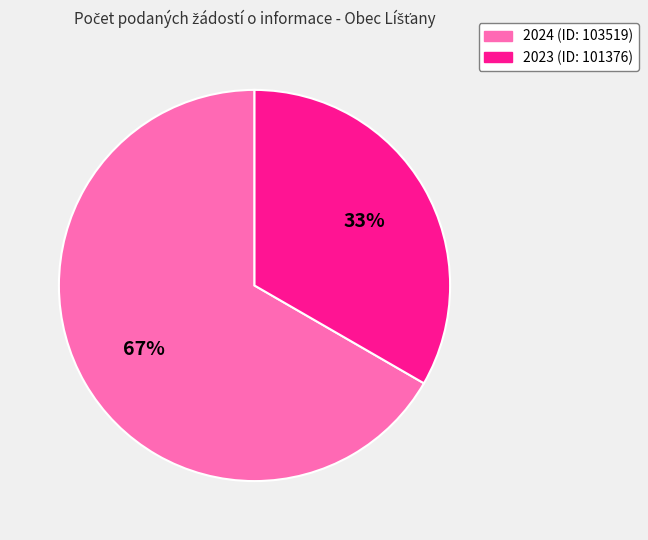

Rank the categories by value from highest to lowest.

2024 (ID: 103519), 2023 (ID: 101376)